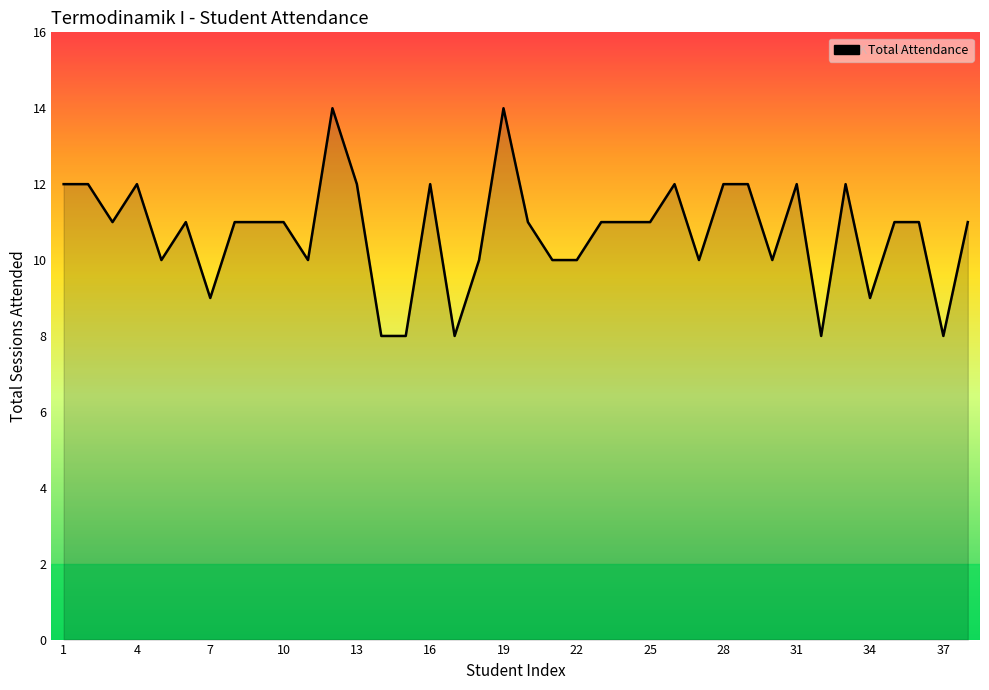

What is the difference between the maximum and minimum values?

6